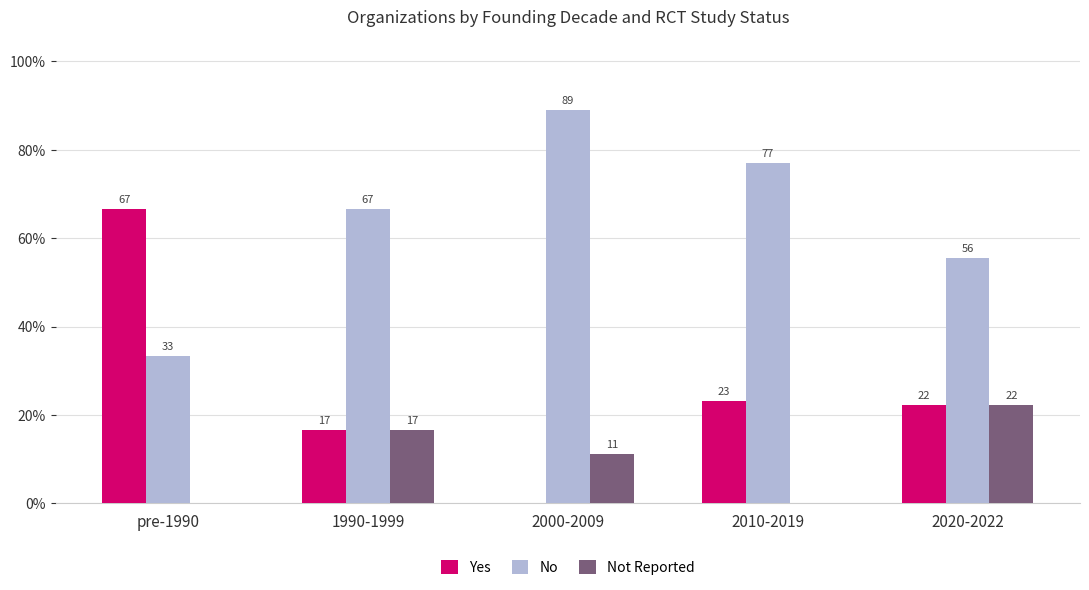

What is the label of the 5th bar from the right?

pre-1990